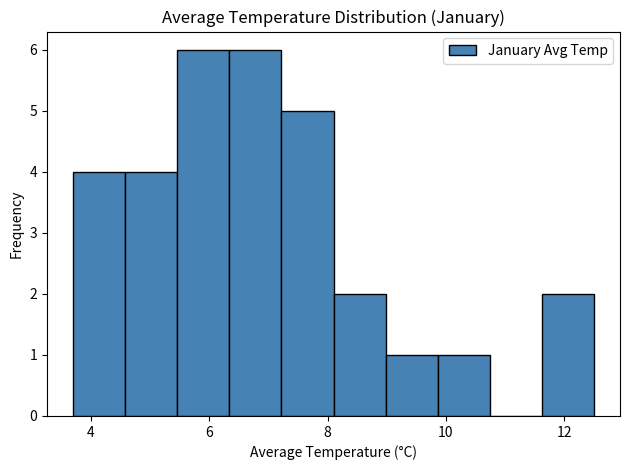

What is the height of the bar covering 7.22 to 8.10 on the x-axis? Neither the bar edges nor the heights are printed on the chart, so give them approximately, as read against the axes.

5